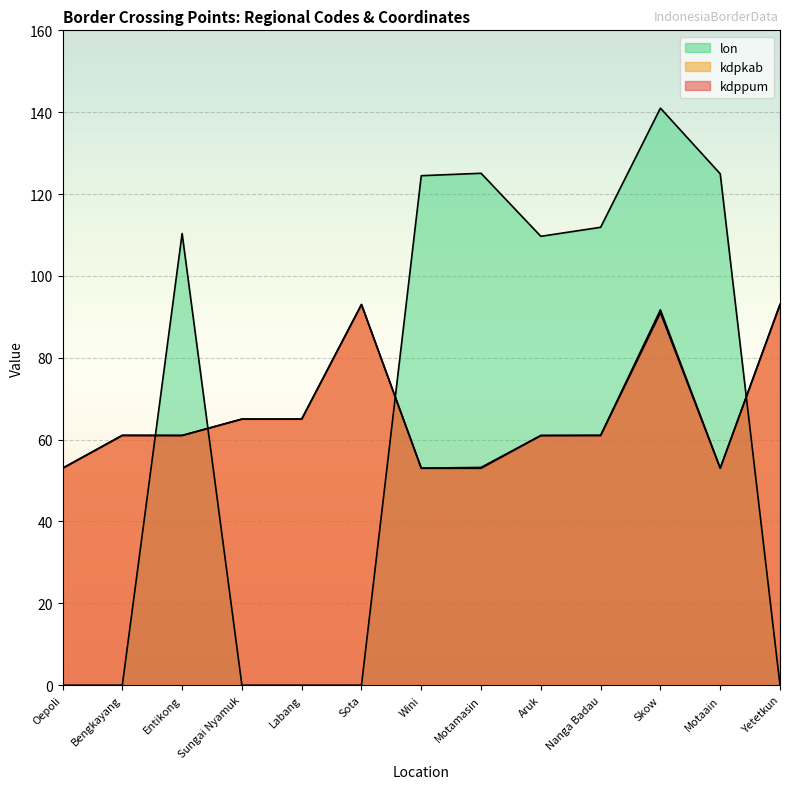

The kdppum series shows 88.4 at Sungai Nyamuk. True or false?

False